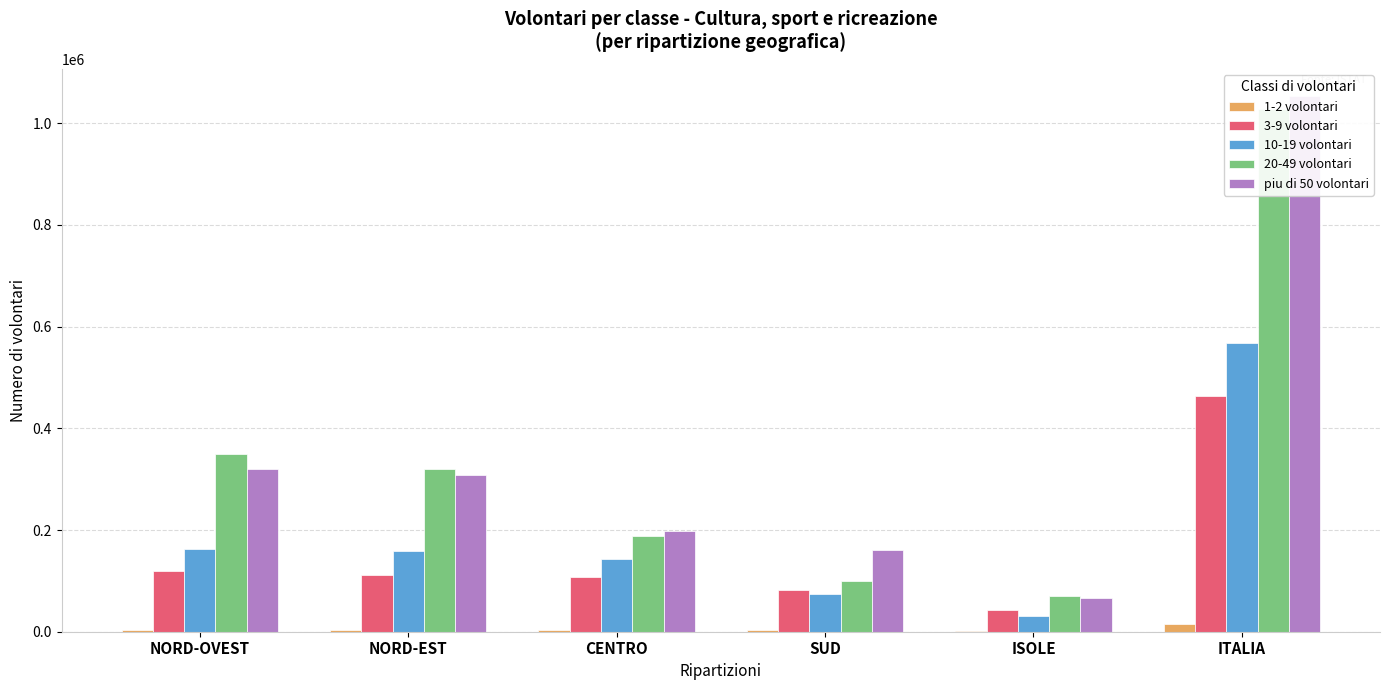

Which series has the largest total across all categories?

piu di 50 volontari